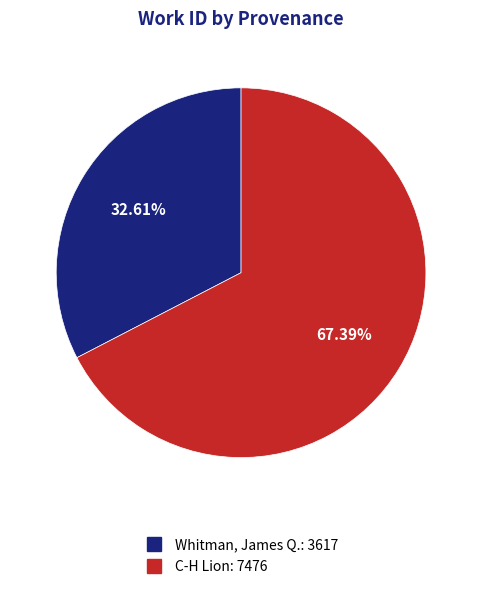

How many slices are in this pie chart?

2